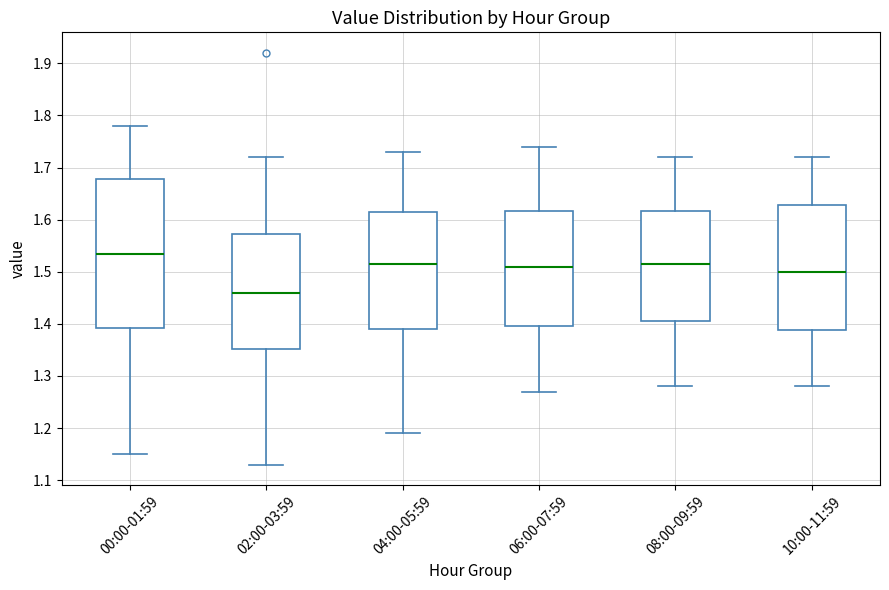

Comparing the boxes themselves (not the whiskers), which one is the tallest?

00:00-01:59